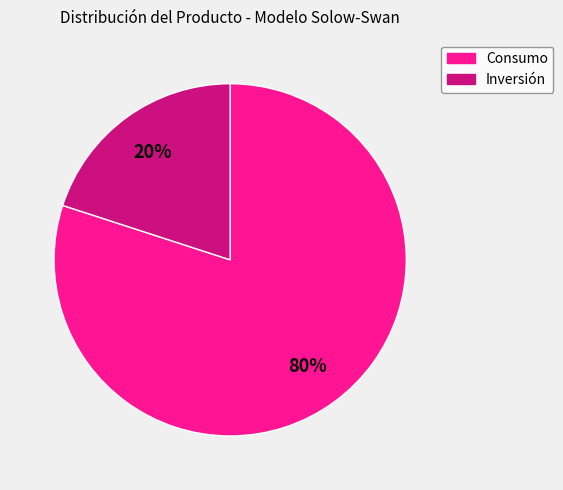

What is the smallest slice in the pie chart?

Inversión